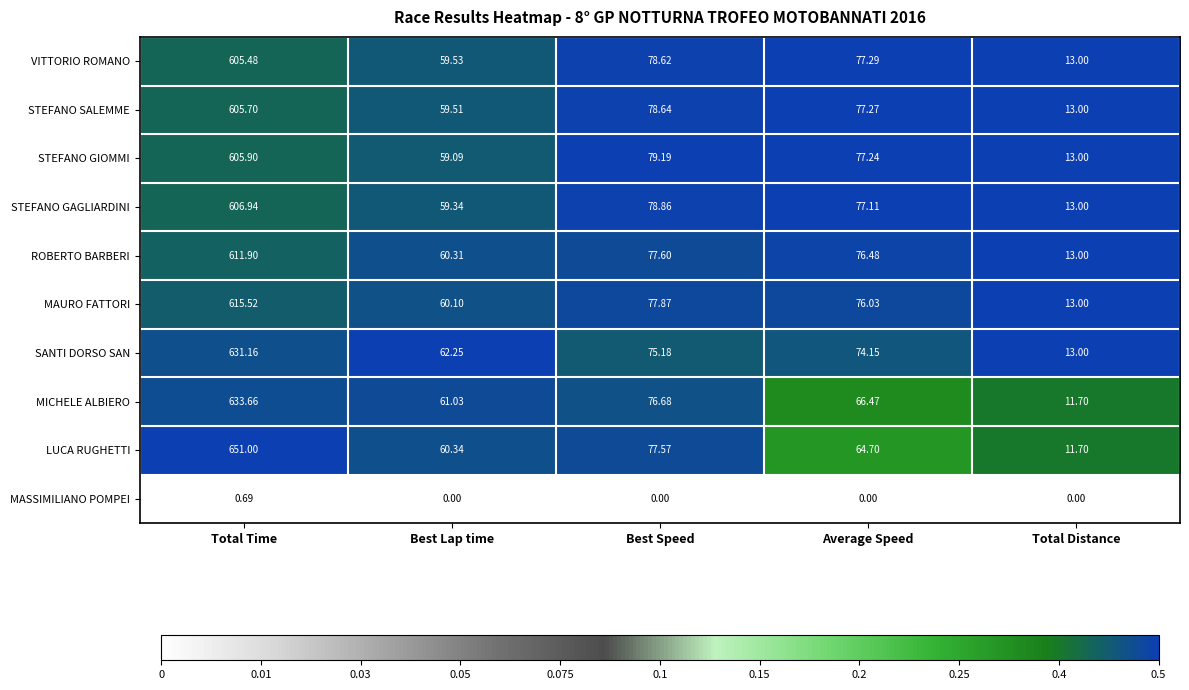

Which series has the widest spread of values?

LUCA RUGHETTI